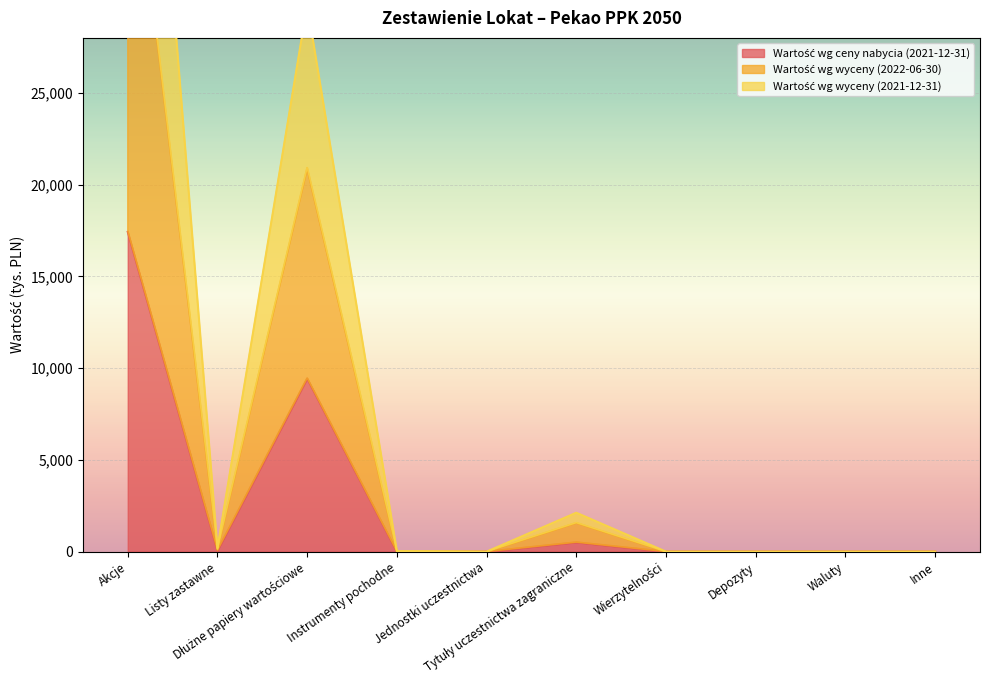

What is the difference between the maximum and second lowest values in the Wartość wg wyceny (2022-06-30) series?

60831